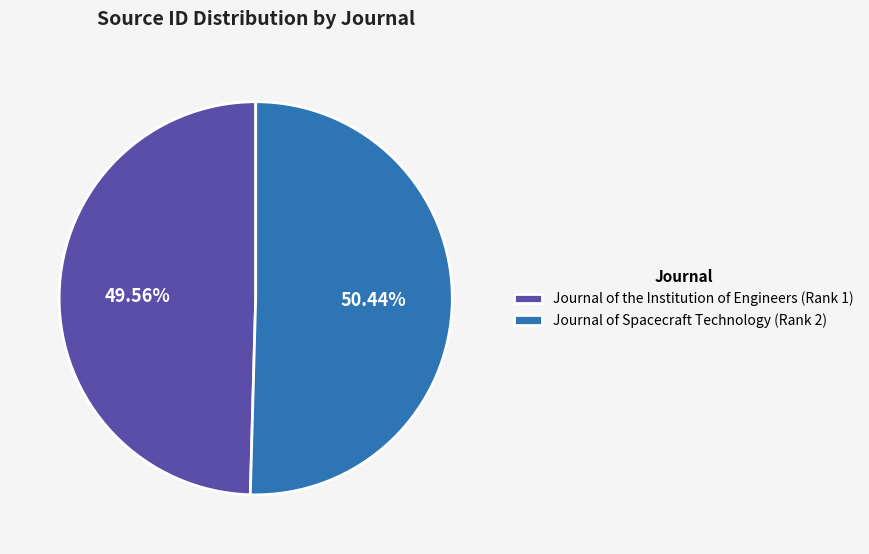

How many slices are in this pie chart?

2